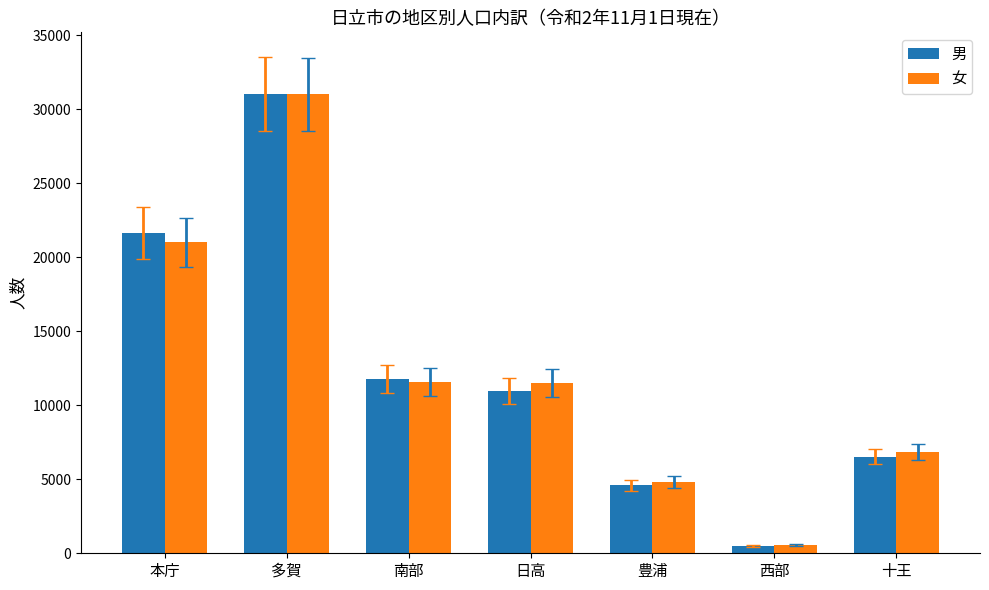

What is the difference between the maximum and second lowest values in the 男 series?

26433